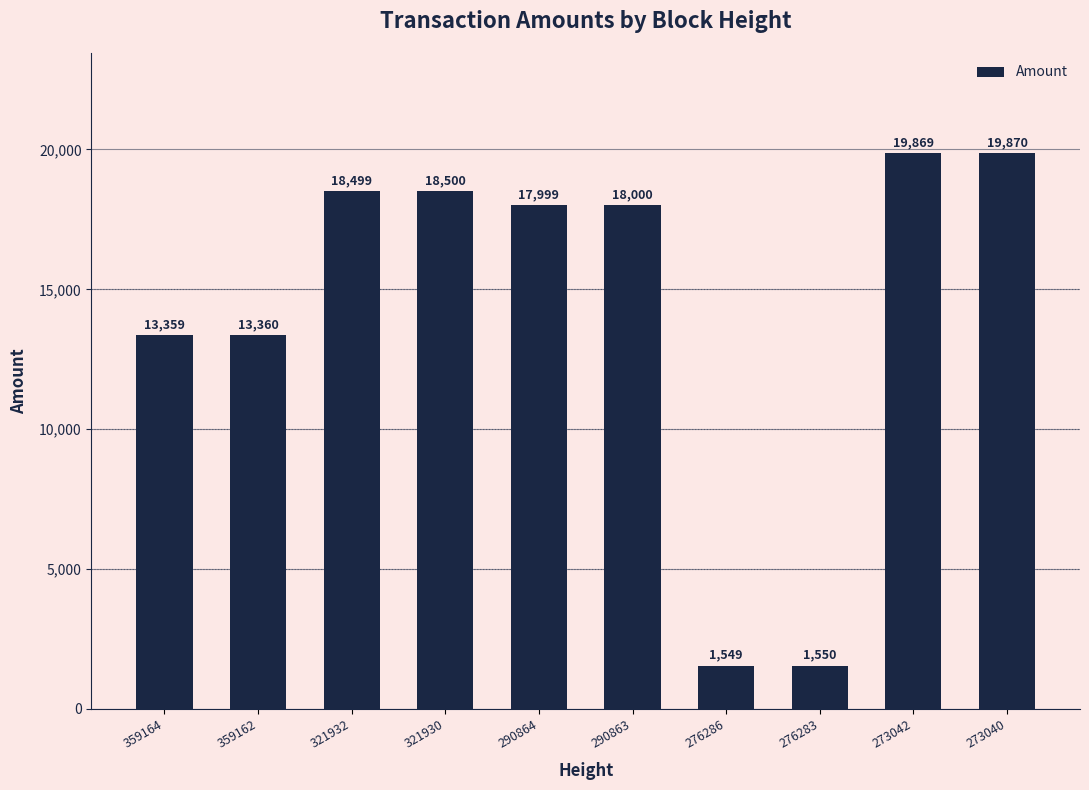

Reading left to right, transcribe all the data shown in this chart.

13359	13360	18499	18500	17999	18000	1549	1550	19869	19870